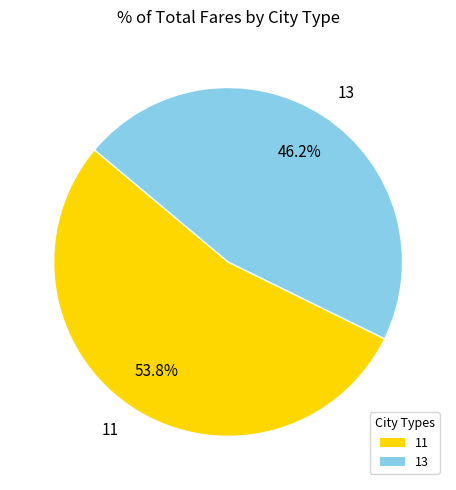

What portion of the pie excludes 13?

53.8%